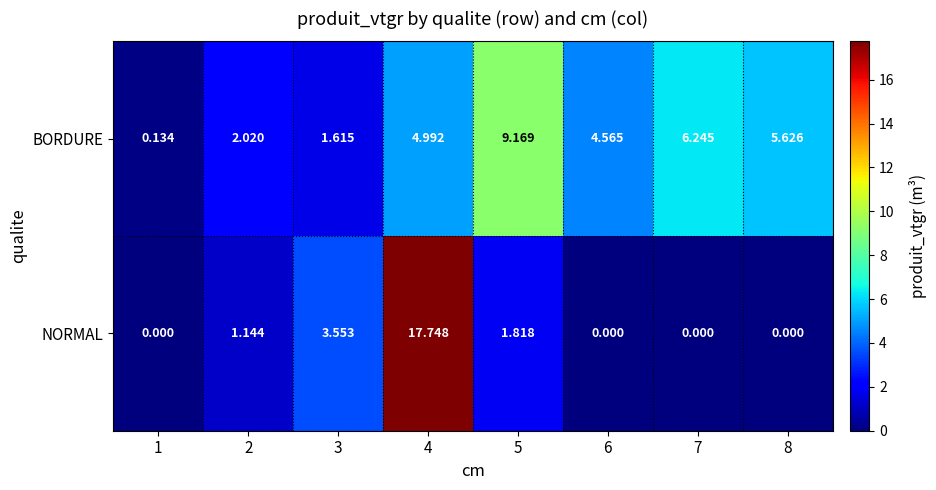

Which series has the largest range (max minus min)?

NORMAL